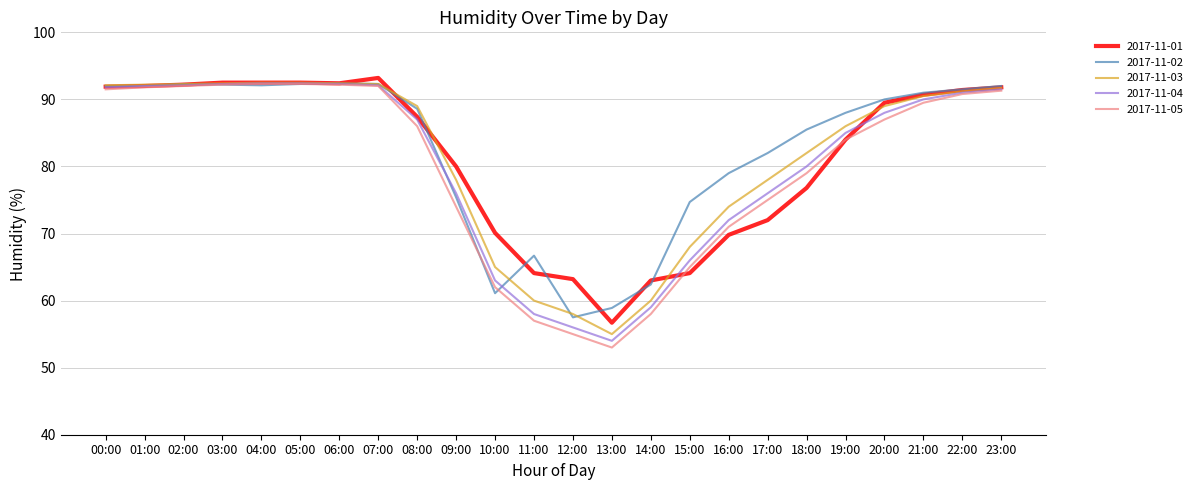

Between 13:00 and 14:00, which series saw the biggest shift?

2017-11-01